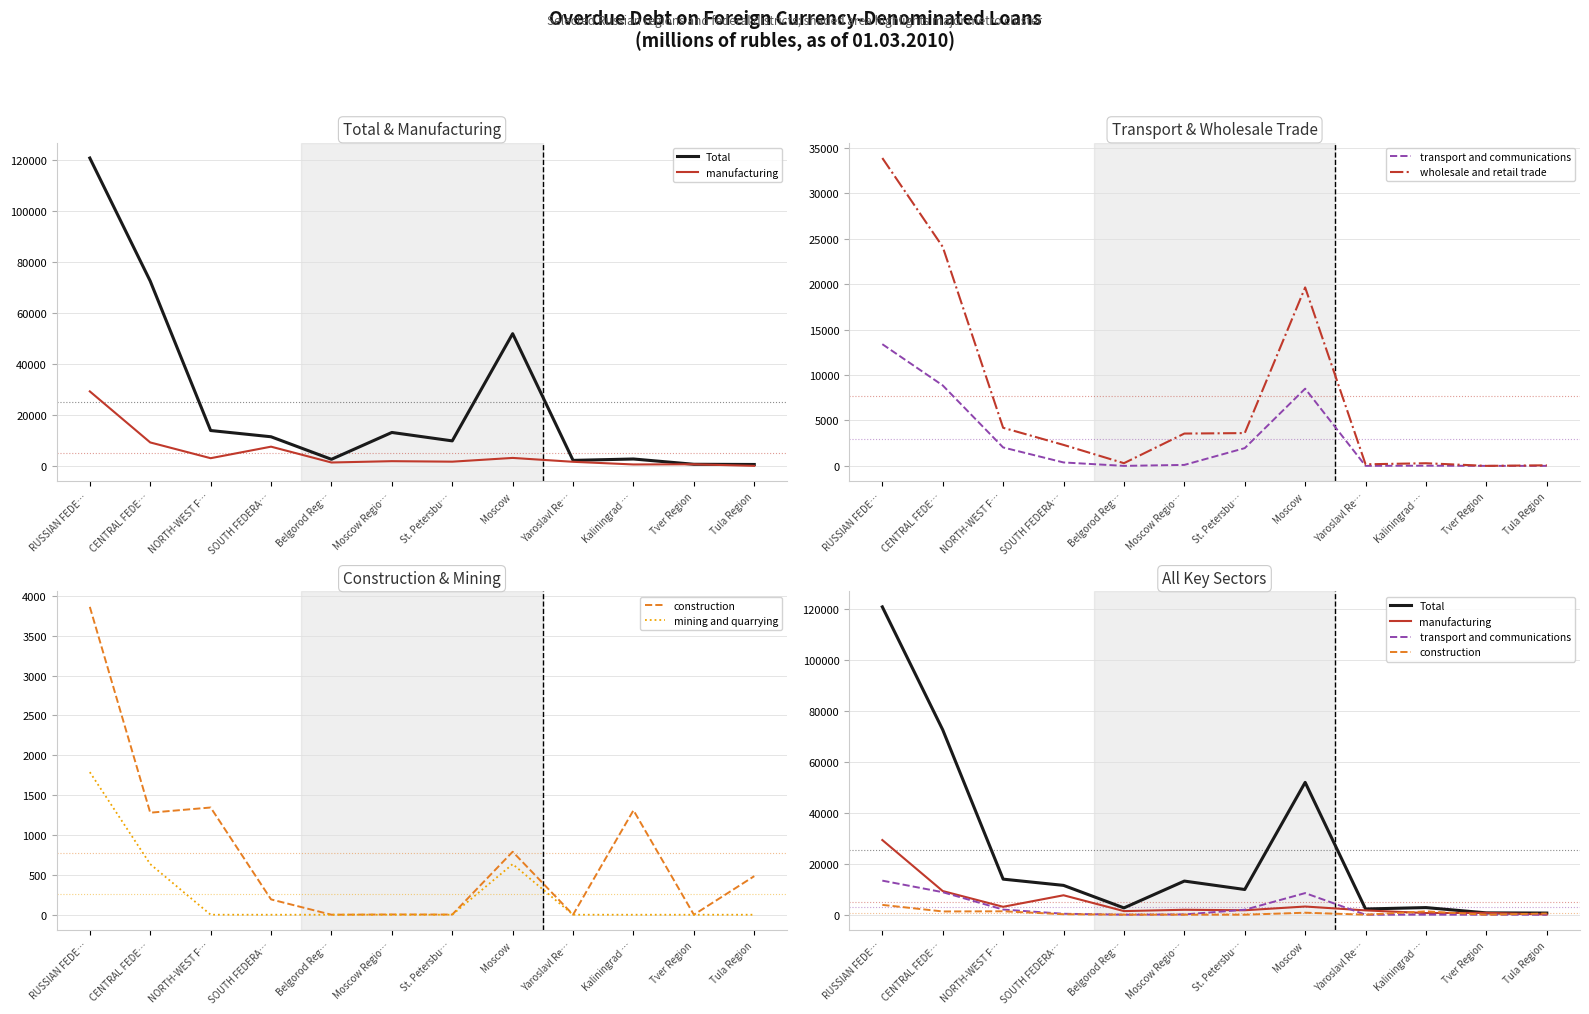

Which category has the lowest value in the transport and communications series?

Belgorod Reg…